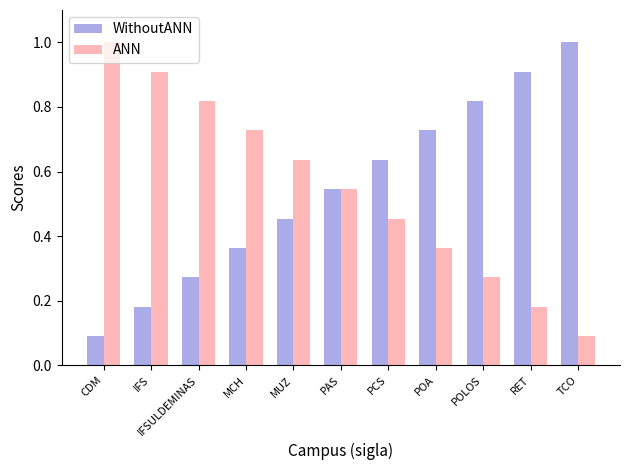

How many distinct data groups are displayed?

2